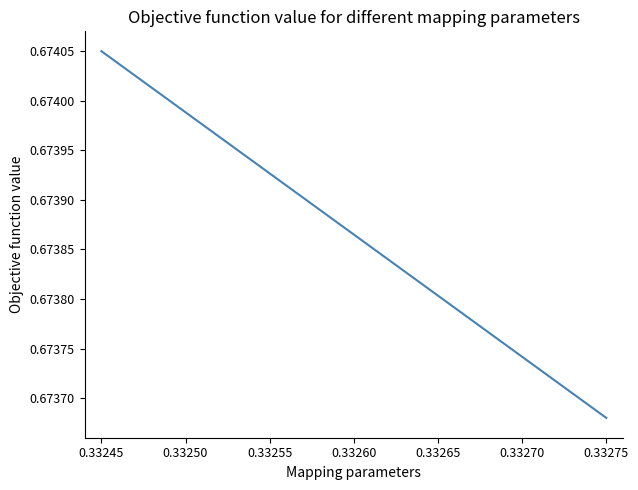

What is the value of the 3rd point from the left?

0.7